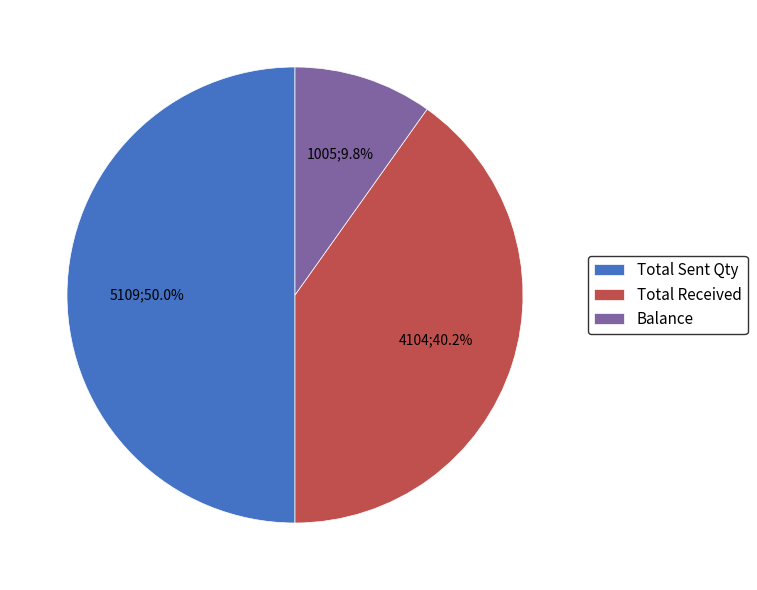

What percentage is NOT represented by Total Sent Qty?

50.0%